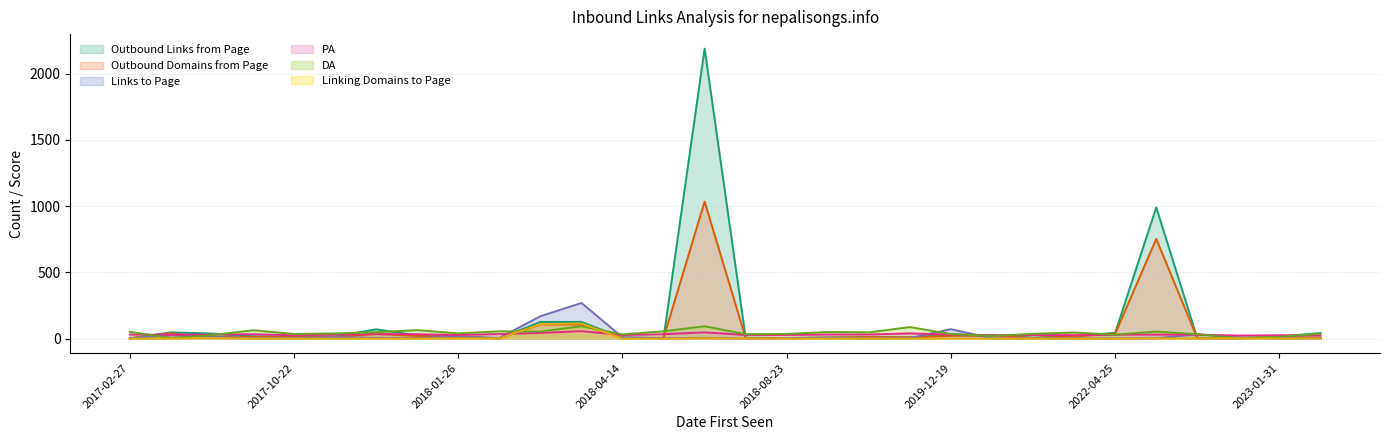

How many lines are shown in the chart?

6